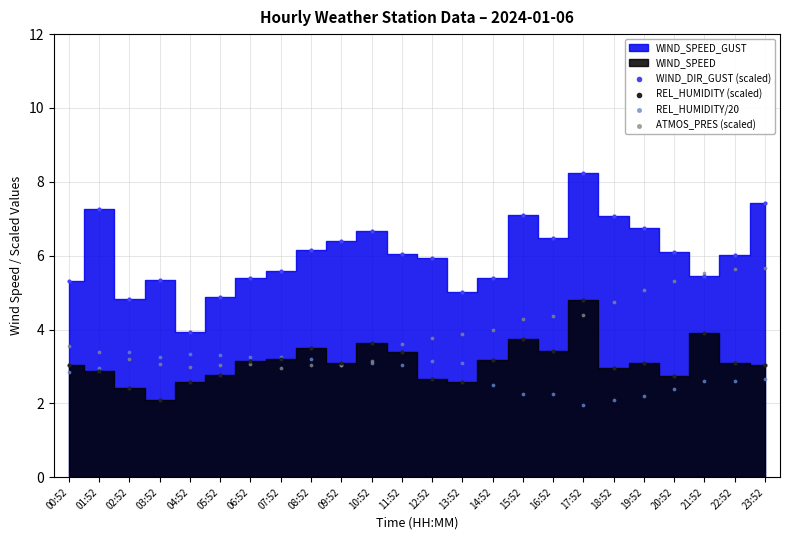

Which series reaches the maximum Y coordinate?

WIND_DIR_GUST (scaled)